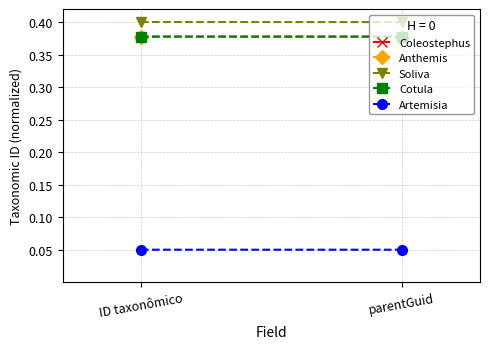

Between ID taxonômico and parentGuid, which series saw the biggest shift?

Soliva